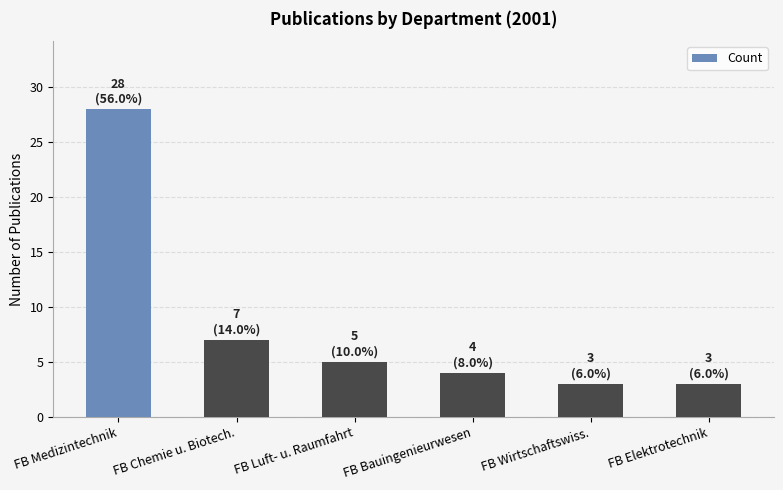

Approximately how many times larger is the value at FB Medizintechnik compared to FB Bauingenieurwesen?

7.0